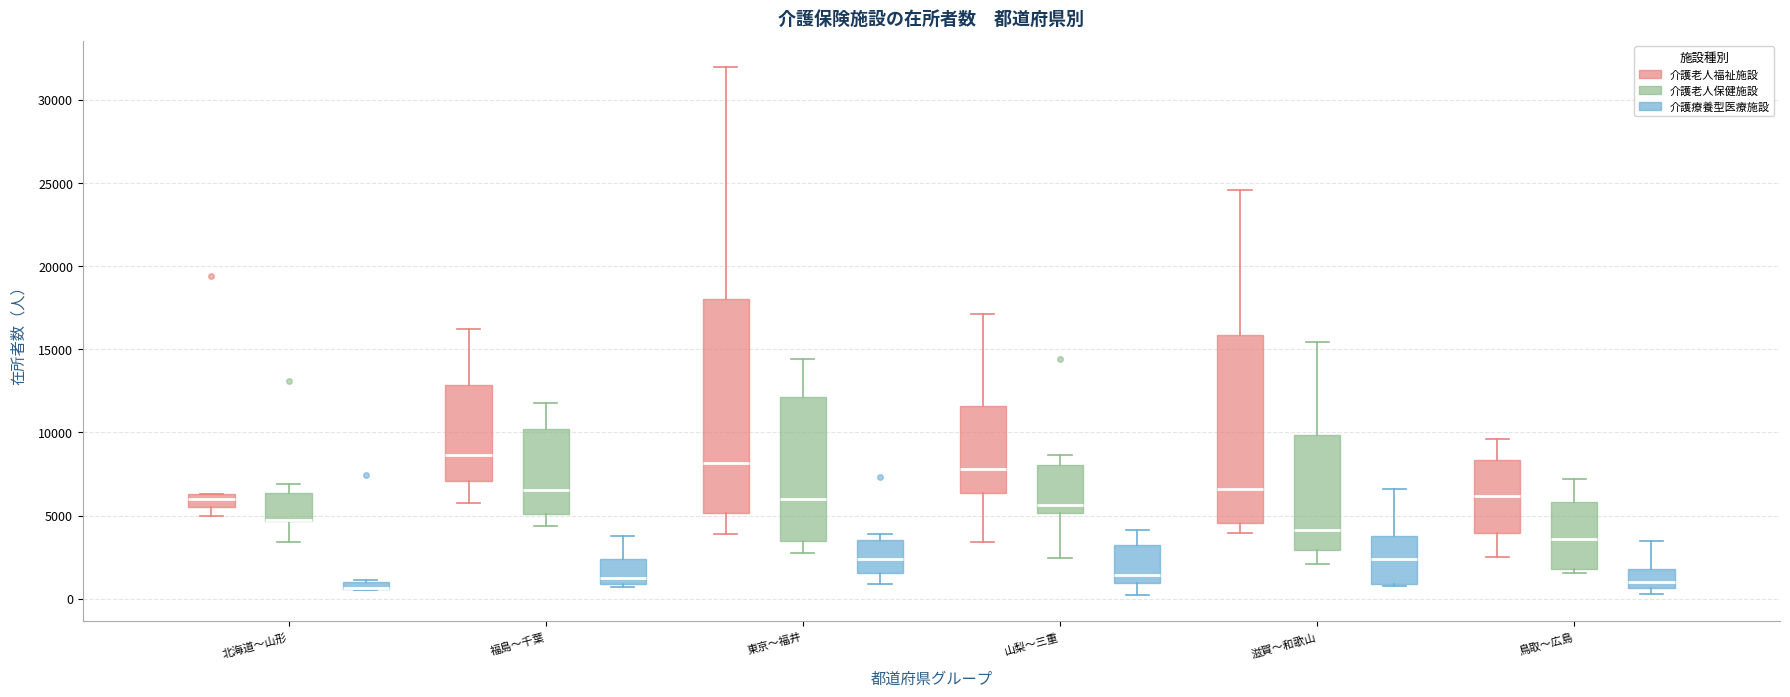

Comparing the boxes themselves (not the whiskers), which one is the tallest?

東京〜福井 (介護老人福祉施設)